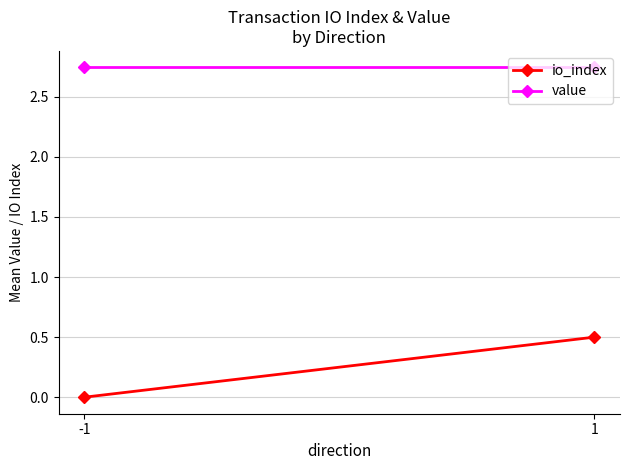

Rank the series at 1 from lowest to highest value.

io_index, value